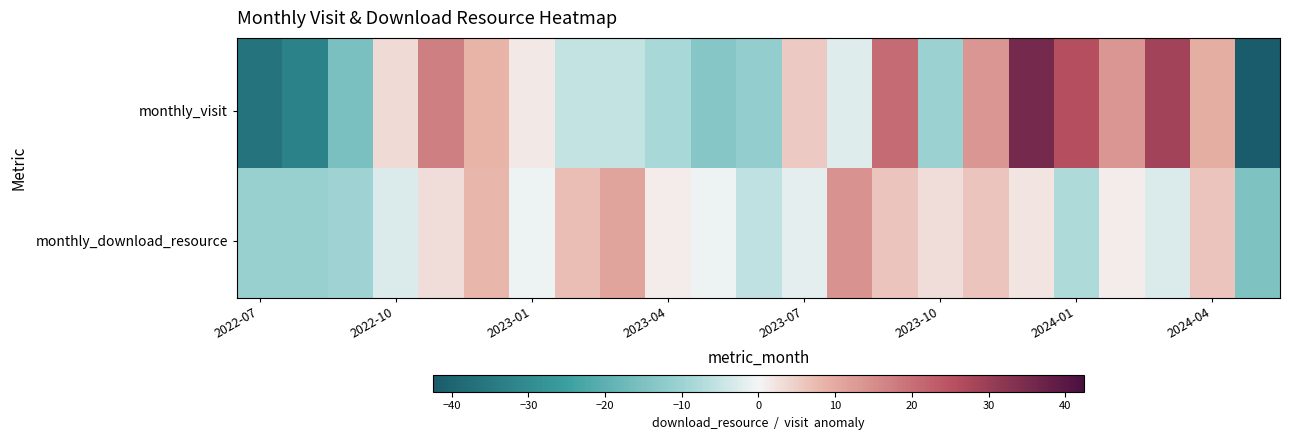

At how many categories does at least one series exceed 33?

1